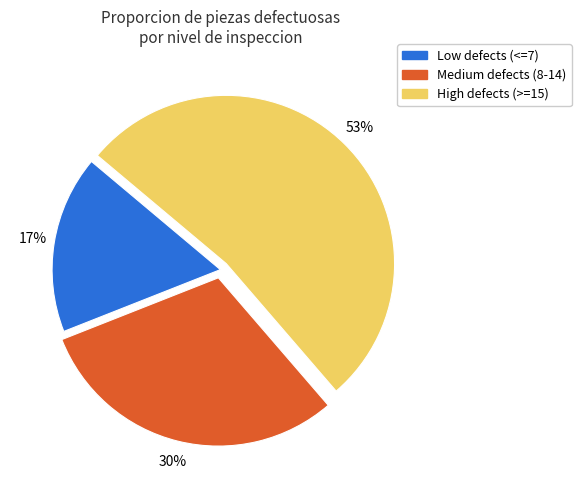

Does any single category account for the majority?

Yes